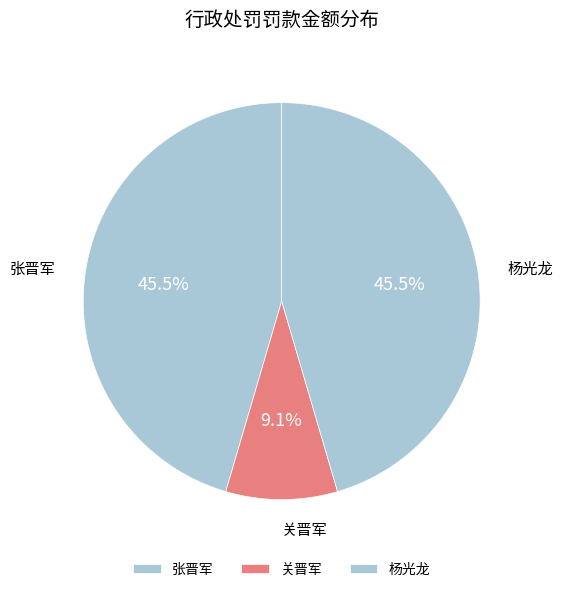

Does 关晋军 represent more than half of the total?

No